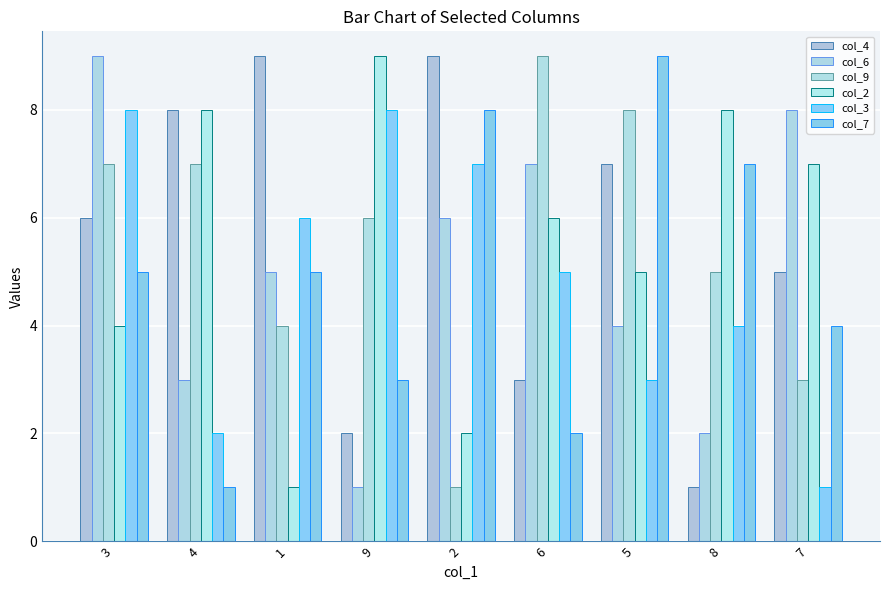

At which label does col_6 first exceed 5?

3